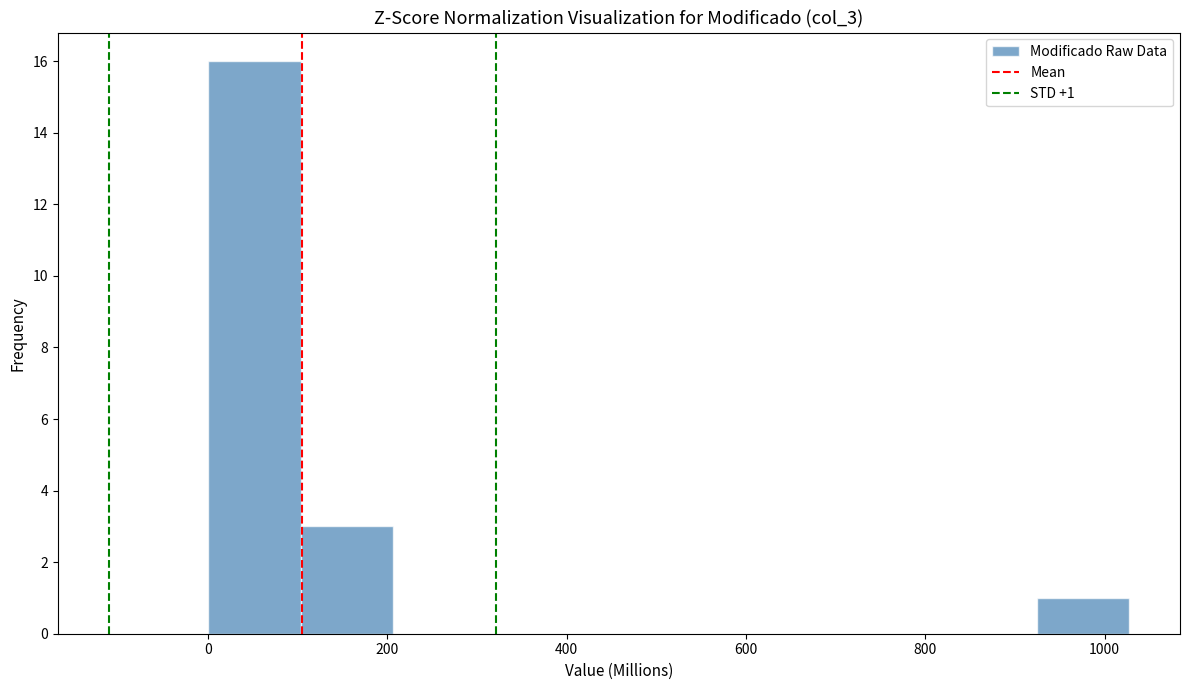

Over which range of the x-axis is the bar tallest?

0 to 100